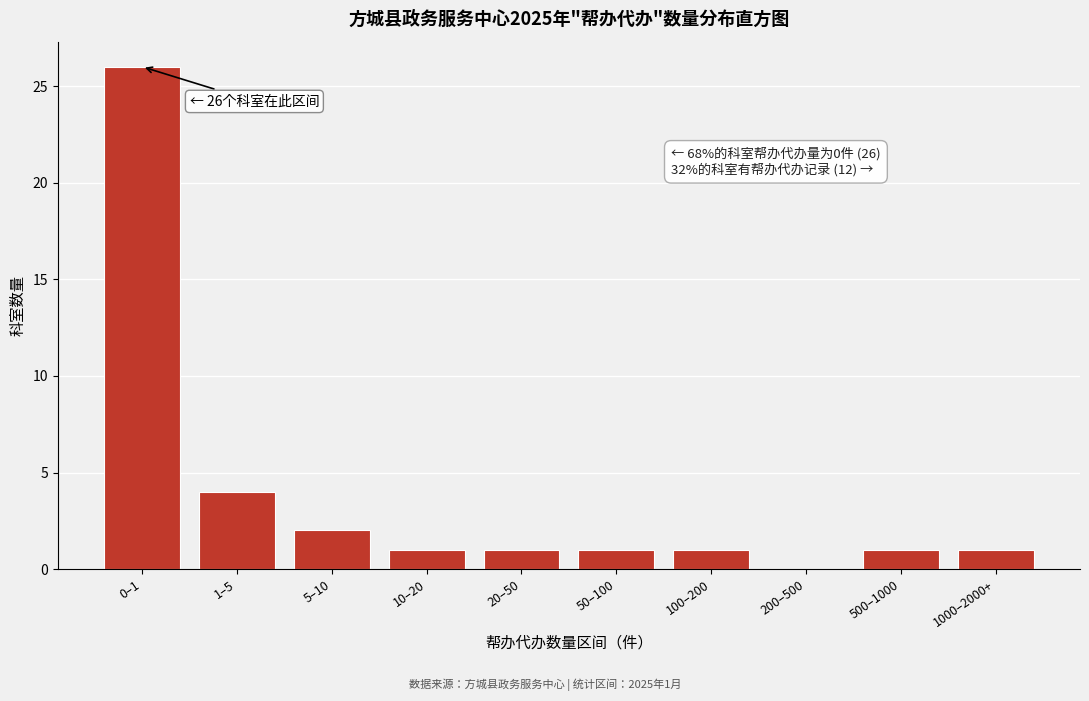

Reading left to right, list all the values displayed in this chart.

0–1=26	1–5=4	5–10=2	10–20=1	20–50=1	50–100=1	100–200=1	200–500=0	500–1000=1	1000–2000+=1